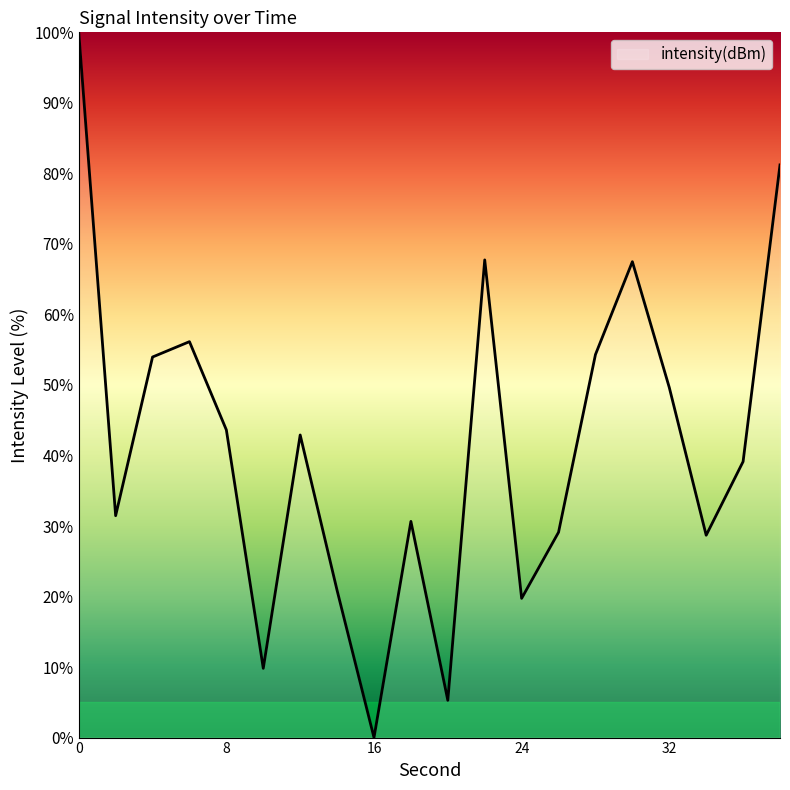

What is the maximum value shown in the chart?

100.0